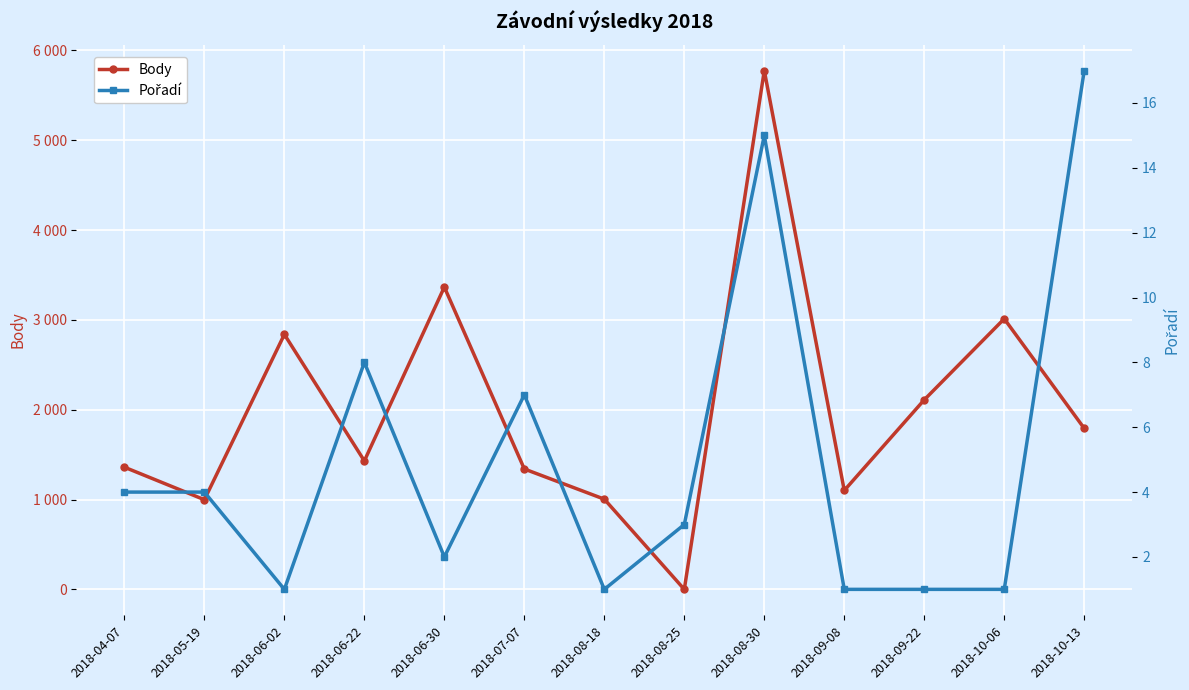

What is the highest value of the Body series?

5775